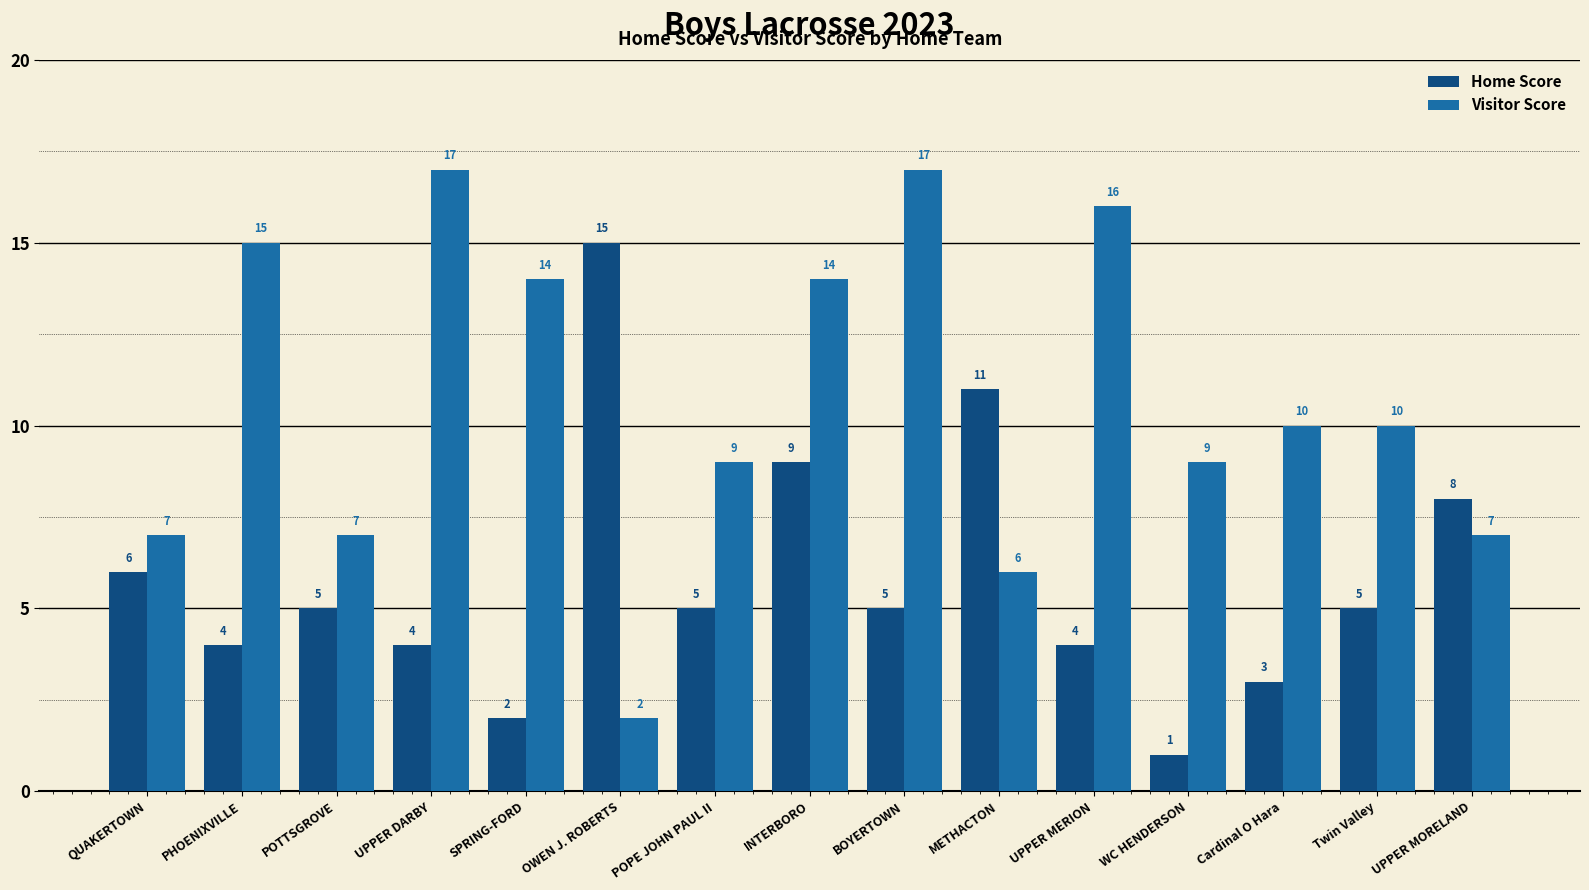

What is the total value across all series at PHOENIXVILLE?

19